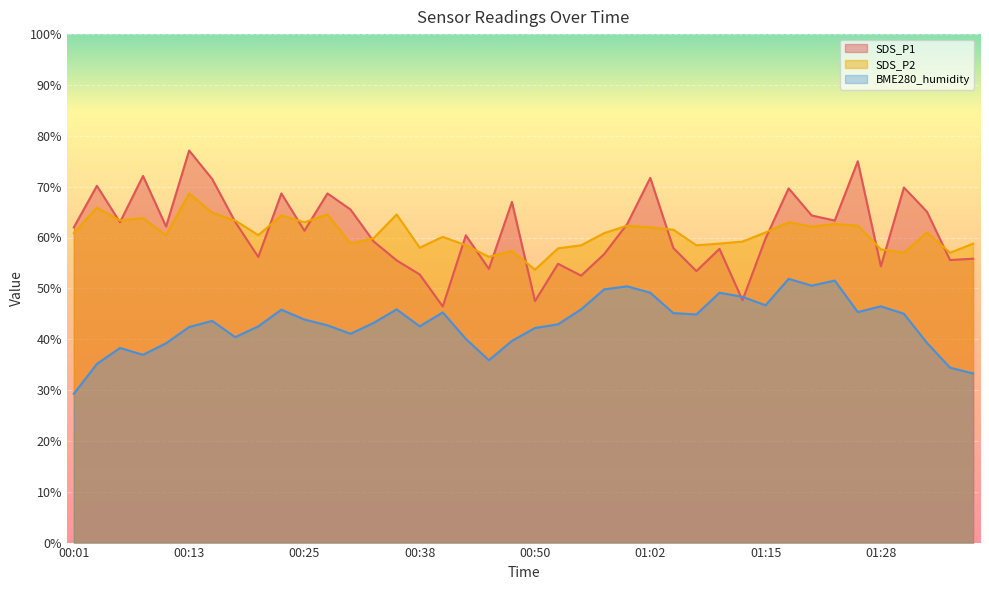

At how many categories does at least one series exceed 38?

40